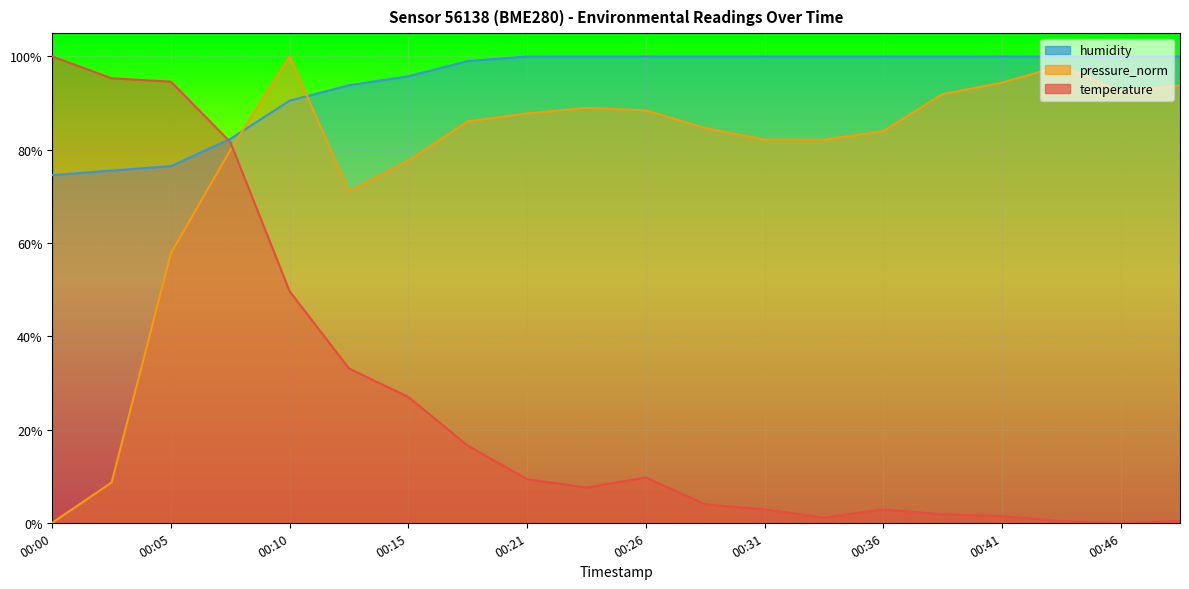

What is the value of the pressure_norm point at the 18th from the left?

98.0